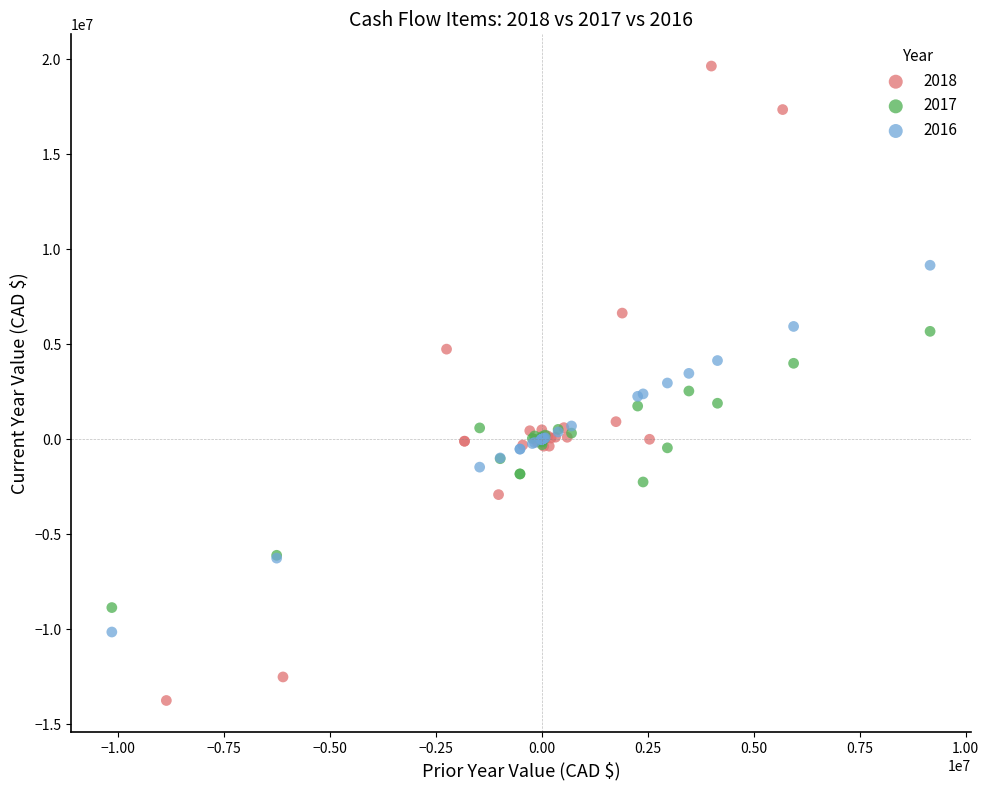

Which series has the widest spread of Y values?

2018